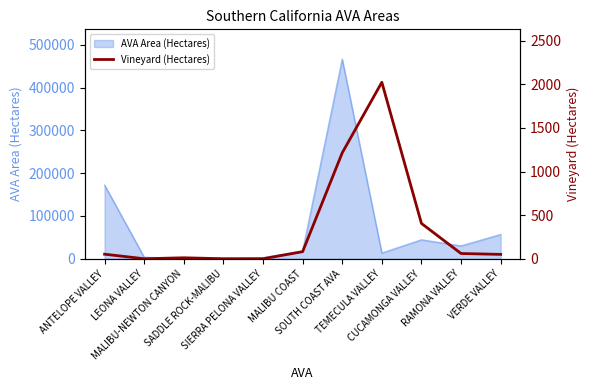

What is the difference between the maximum and second lowest values?

2023